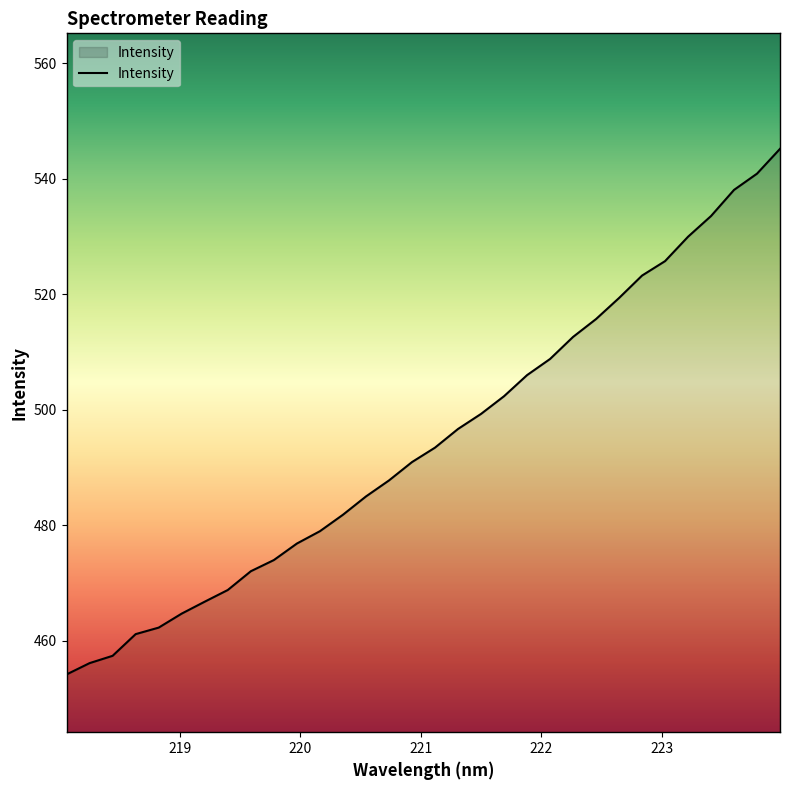

What is the difference between the maximum and minimum values?

91.0